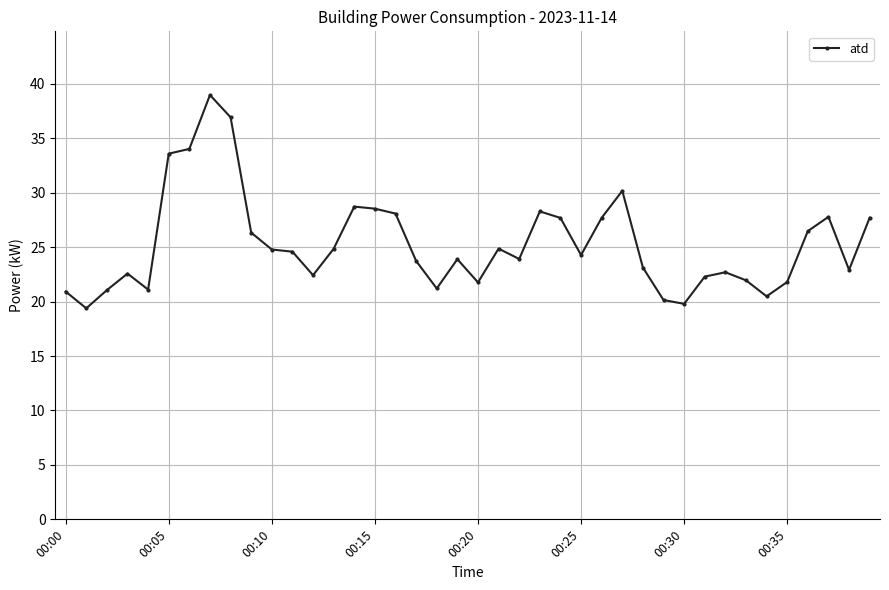

What is the difference between the maximum and second lowest values?

19.2